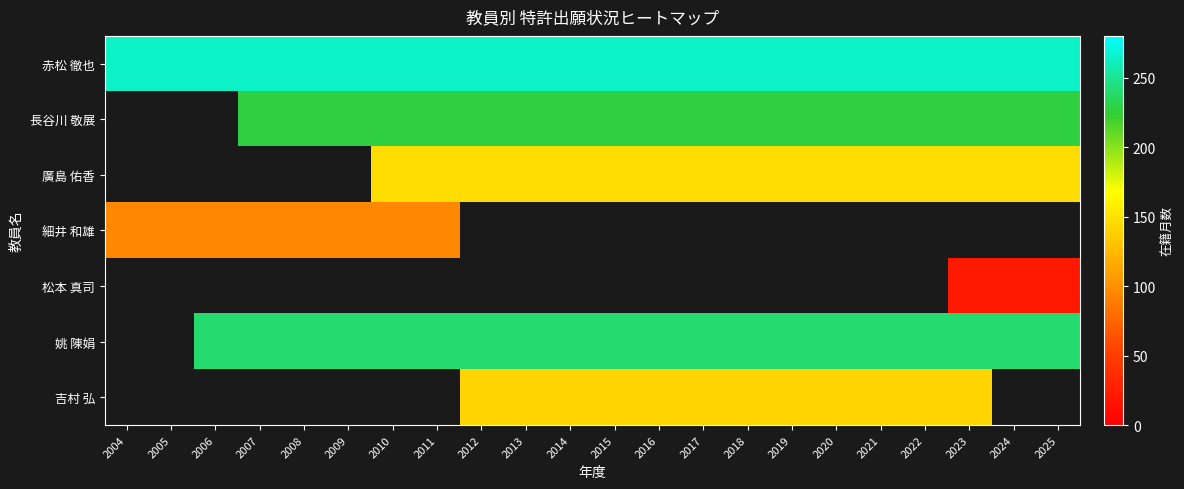

What is the maximum value shown in the chart?

264.0